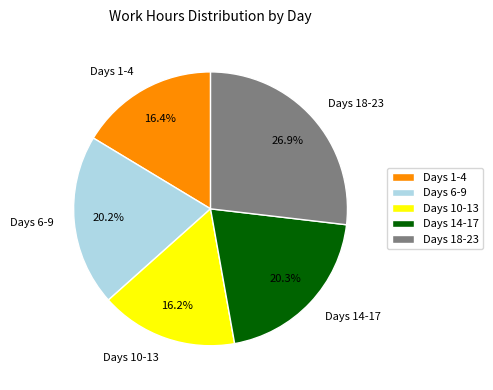

Is Days 10-13 the majority of the pie?

No